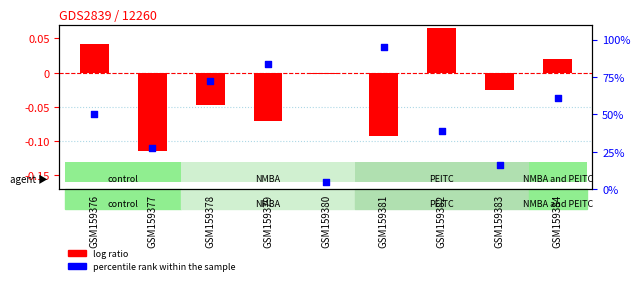

What is the total value across all series at GSM159384?

61.3